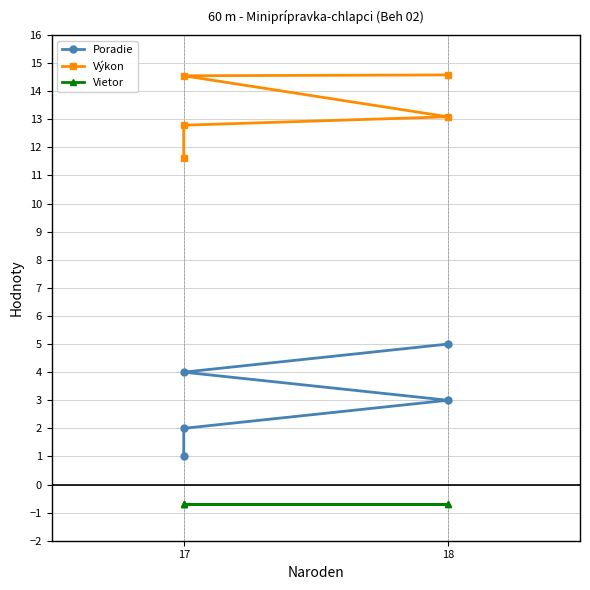

What is the total value across all series at 17?

11.9